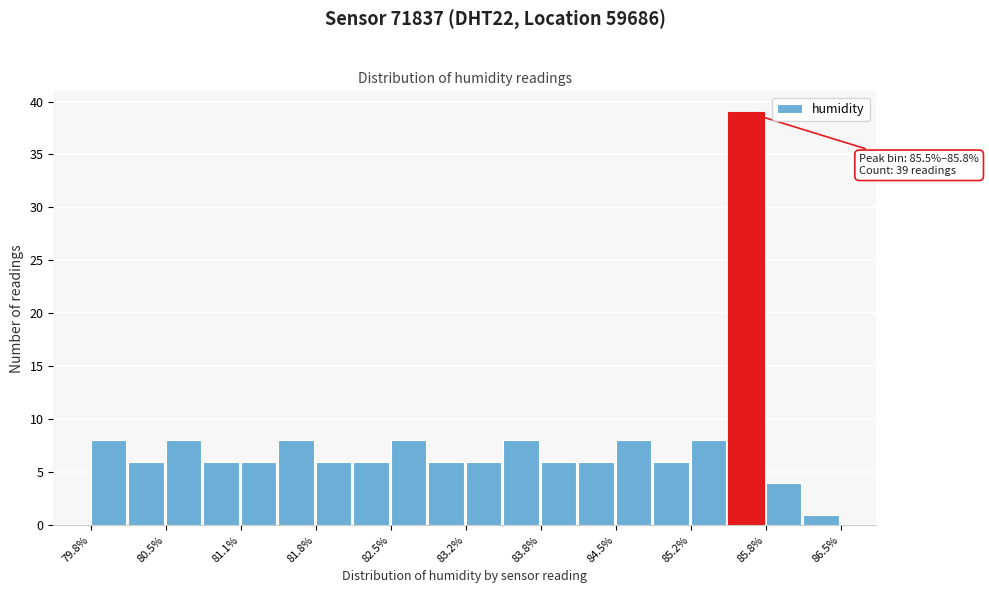

Around what value on the x-axis is the tallest bar? Give the approximate position of its centre, as read against the axis.

85.7